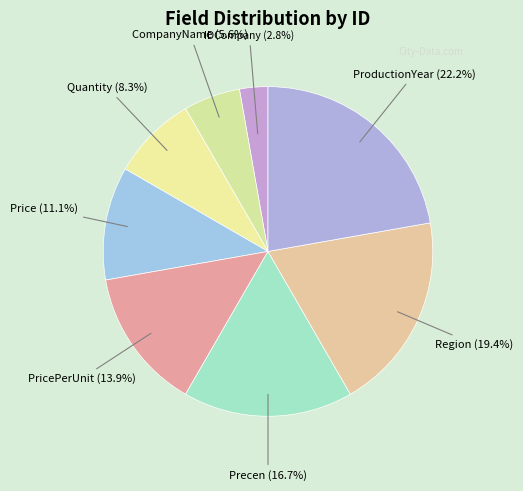

The Quantity slice represents 8% of the pie. True or false?

True